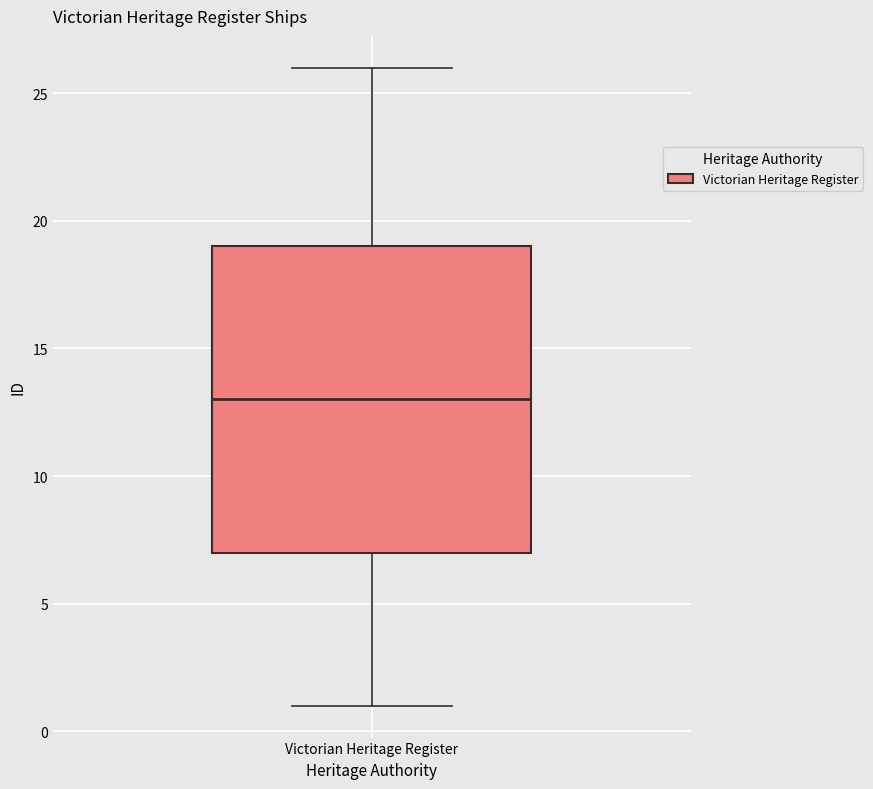

Where does the upper whisker of the box for Victorian Heritage Register end on the y-axis? The values are not printed on the chart, so give them approximately, as read against the axis.

26